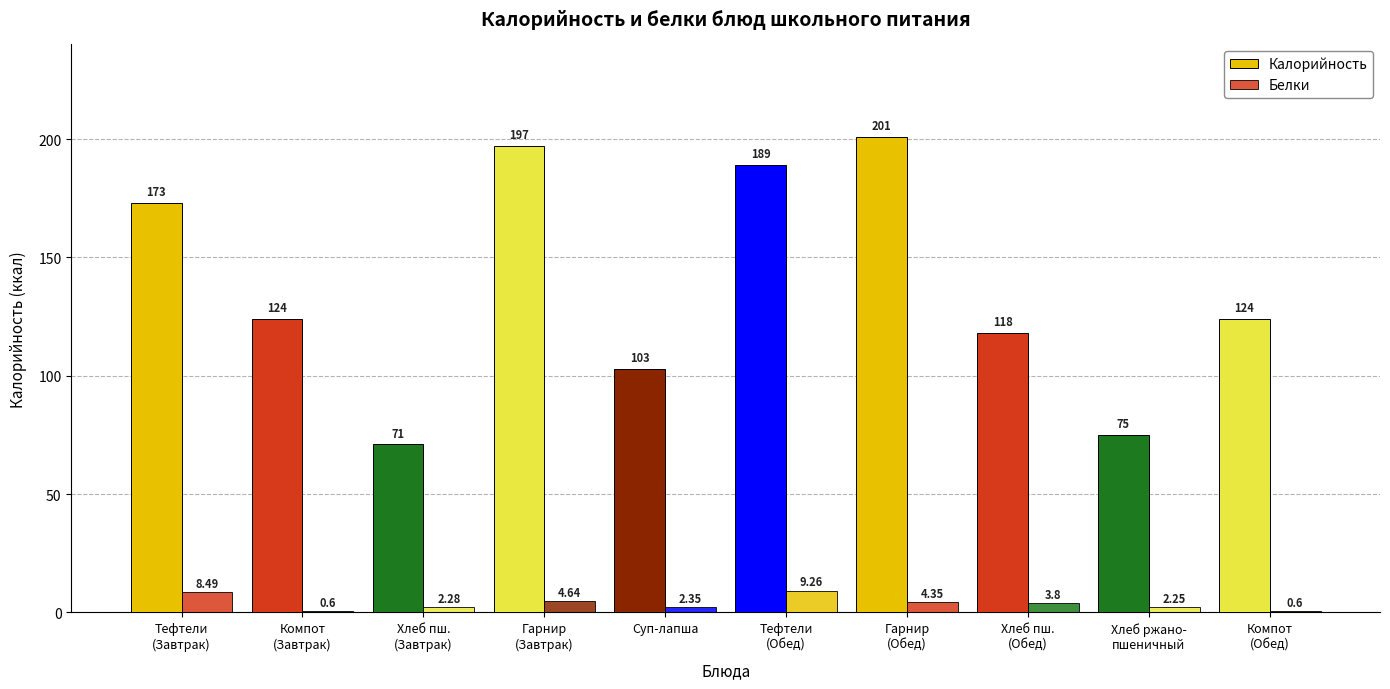

How many groups of bars are there?

10